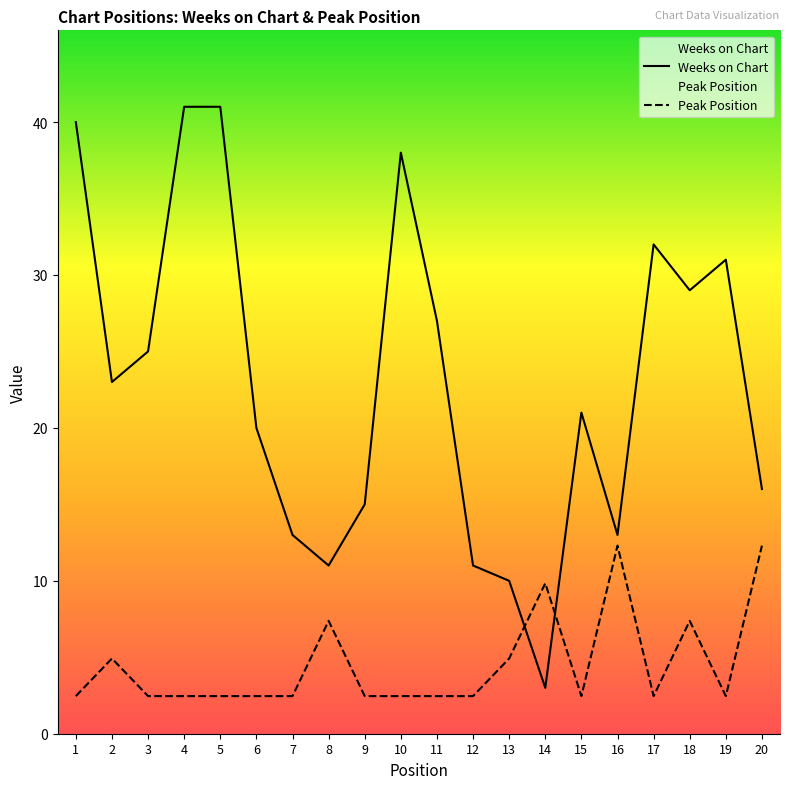

The value of Weeks on Chart at 16 is 13.0. True or false?

True